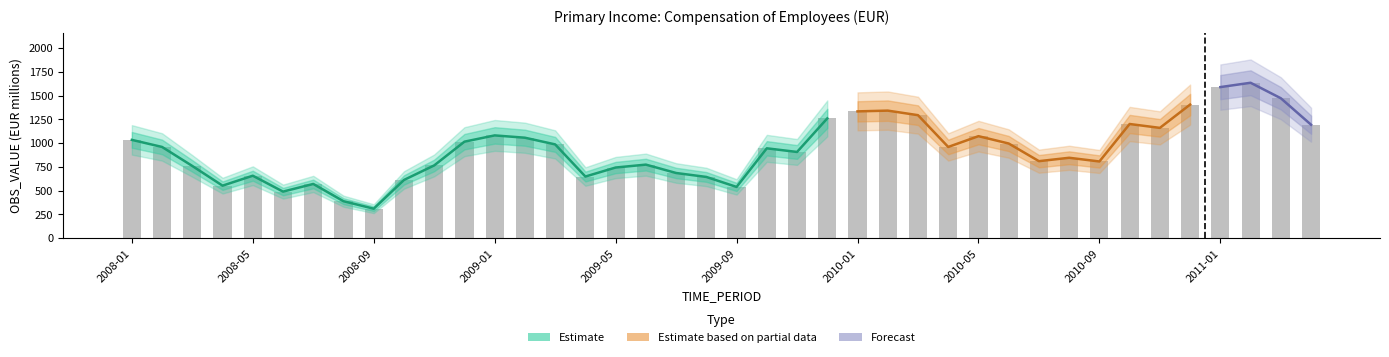

Reading right to left, transcribe all the data shown in this chart.

1194.7	1473.4	1636.2	1590.7	1406.6	1161.4	1202.2	807.8	846.7	811.0	996.8	1074.1	960.6	1295.1	1343.1	1335.1	1261.1	907.9	946.2	539.9	644.9	686.5	774.6	744.0	649.2	987.5	1057.9	1082.2	1016.2	766.3	613.2	310.7	389.4	571.2	490.6	657.9	553.2	760.4	960.6	1035.2